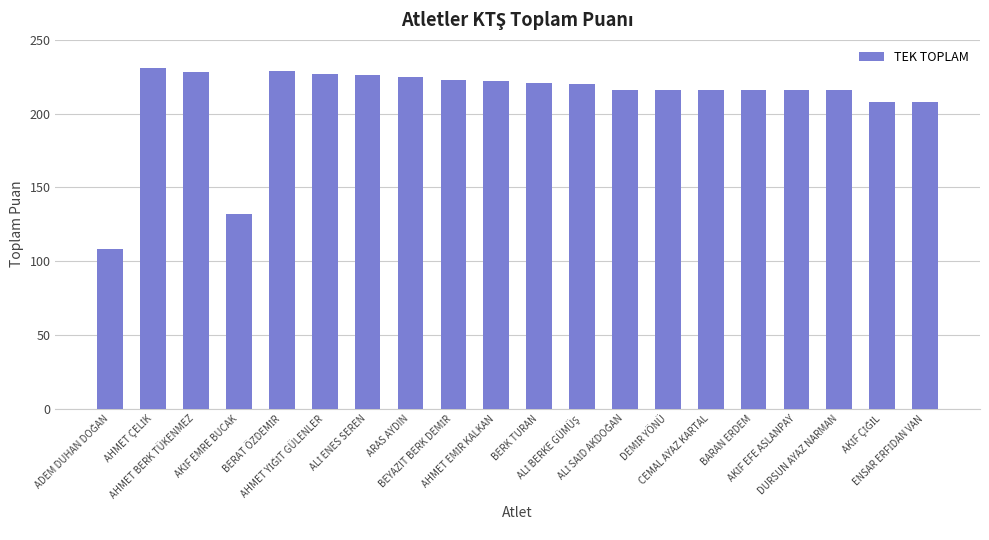

Does the chart contain stacked bars?

No